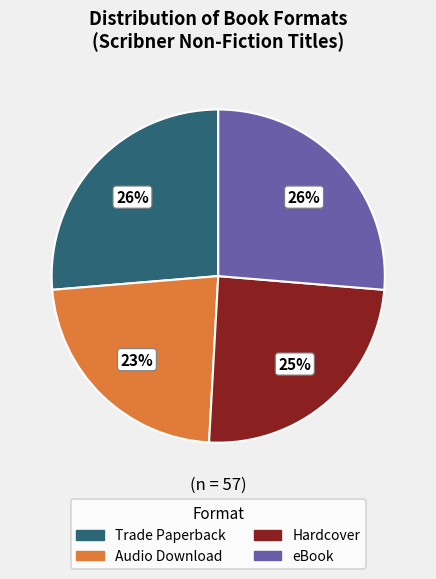

The Audio Download slice represents 23% of the pie. True or false?

True